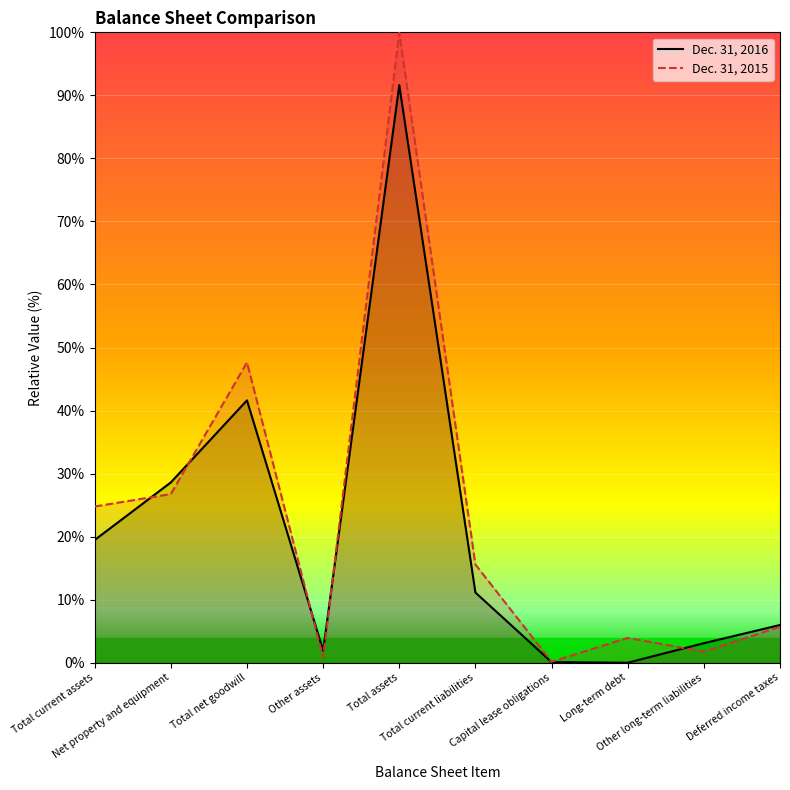

What is the label of the 6th point from the left?

Total current liabilities